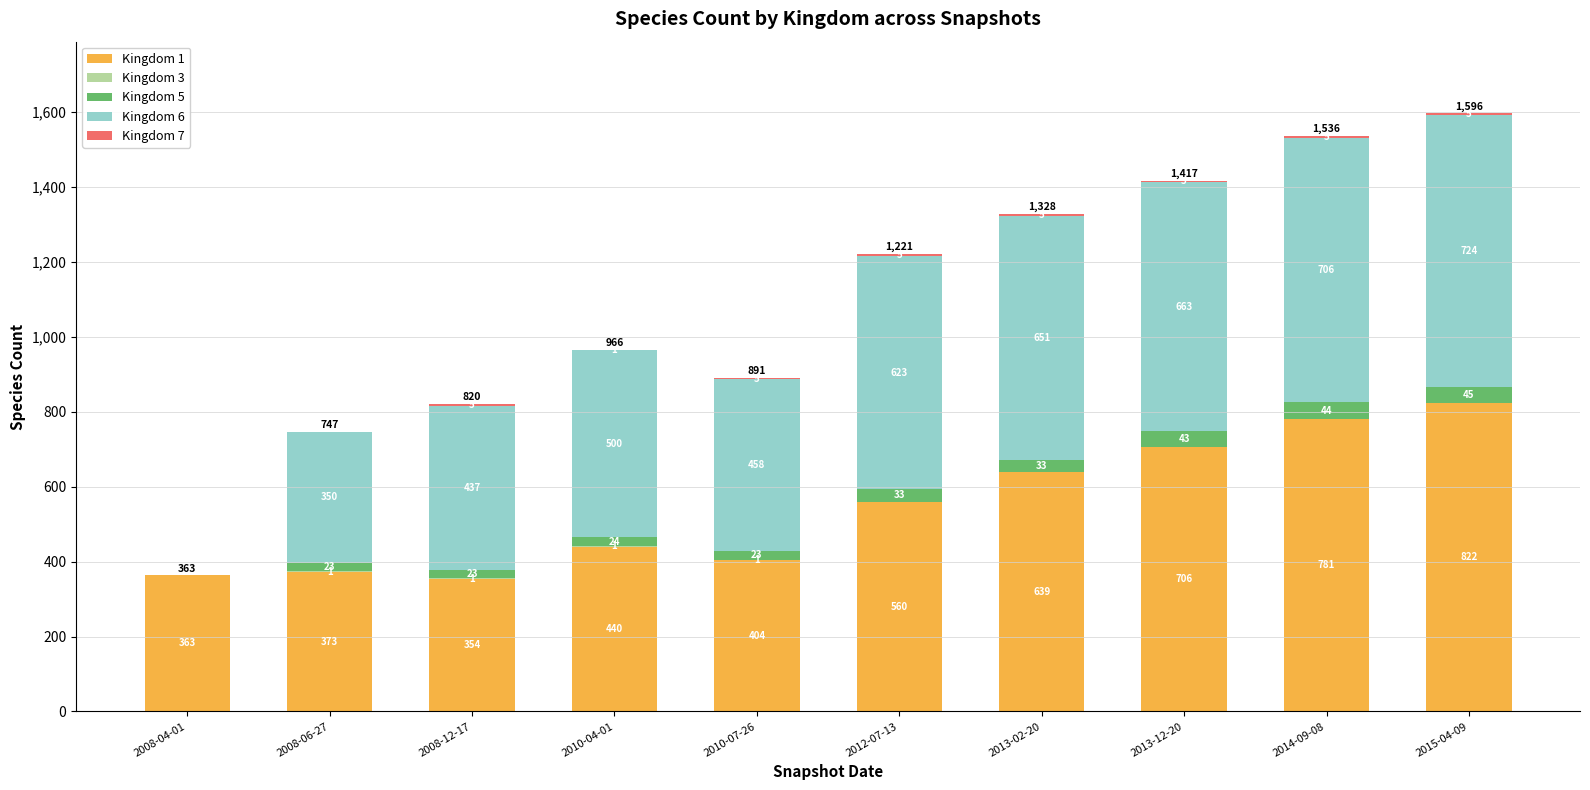

The Kingdom 1 series shows 190 at 2012-07-13. True or false?

False